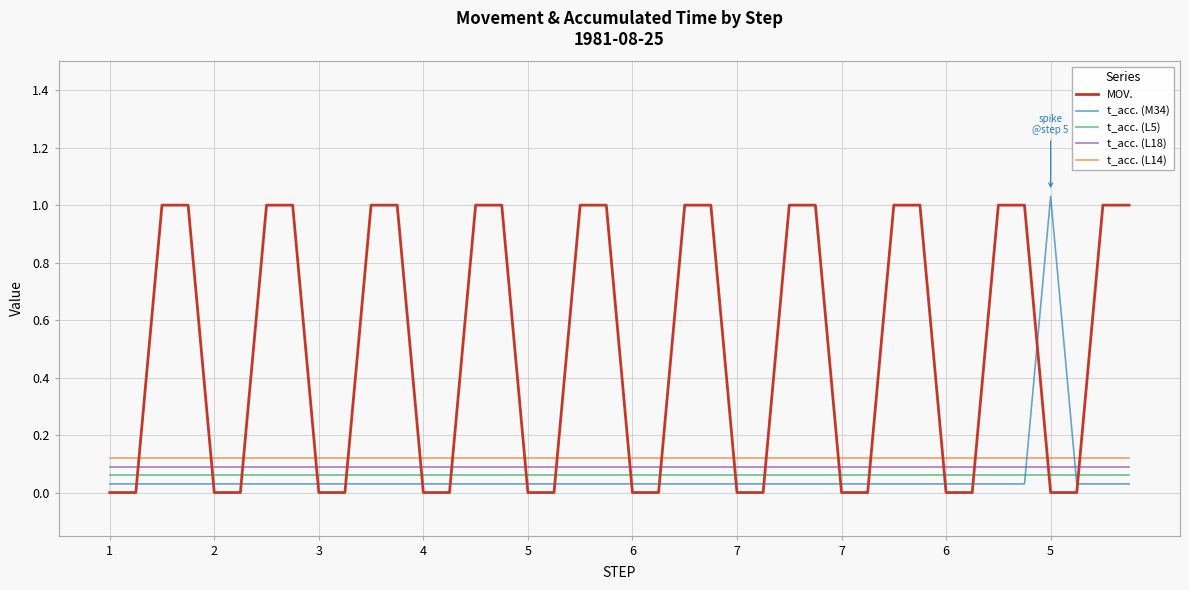

True or false: t_acc. (L18) and t_acc. (L14) cross at least once.

False